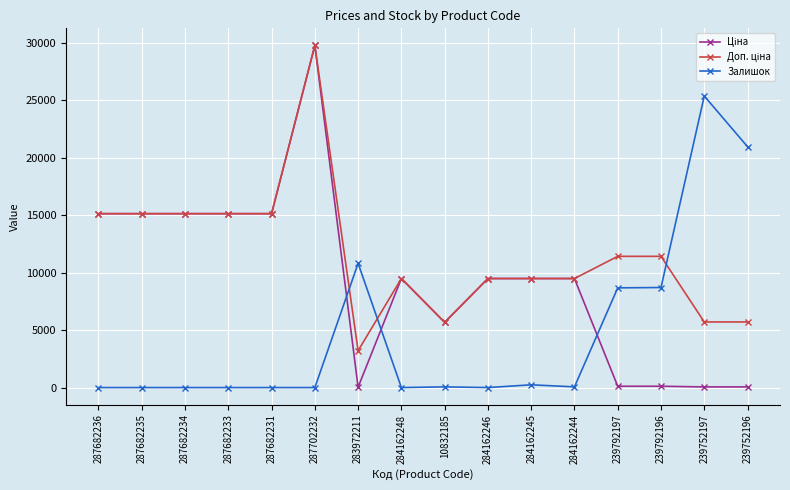

Does the chart display data point markers on the line(s)?

Yes